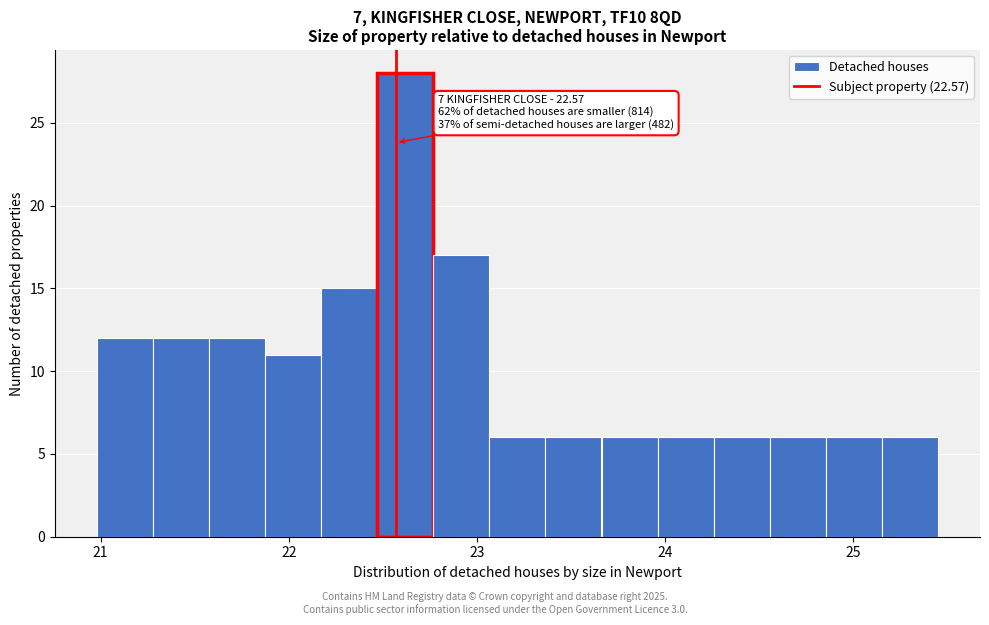

Around what value on the x-axis is the tallest bar? Give the approximate position of its centre, as read against the axis.

22.6